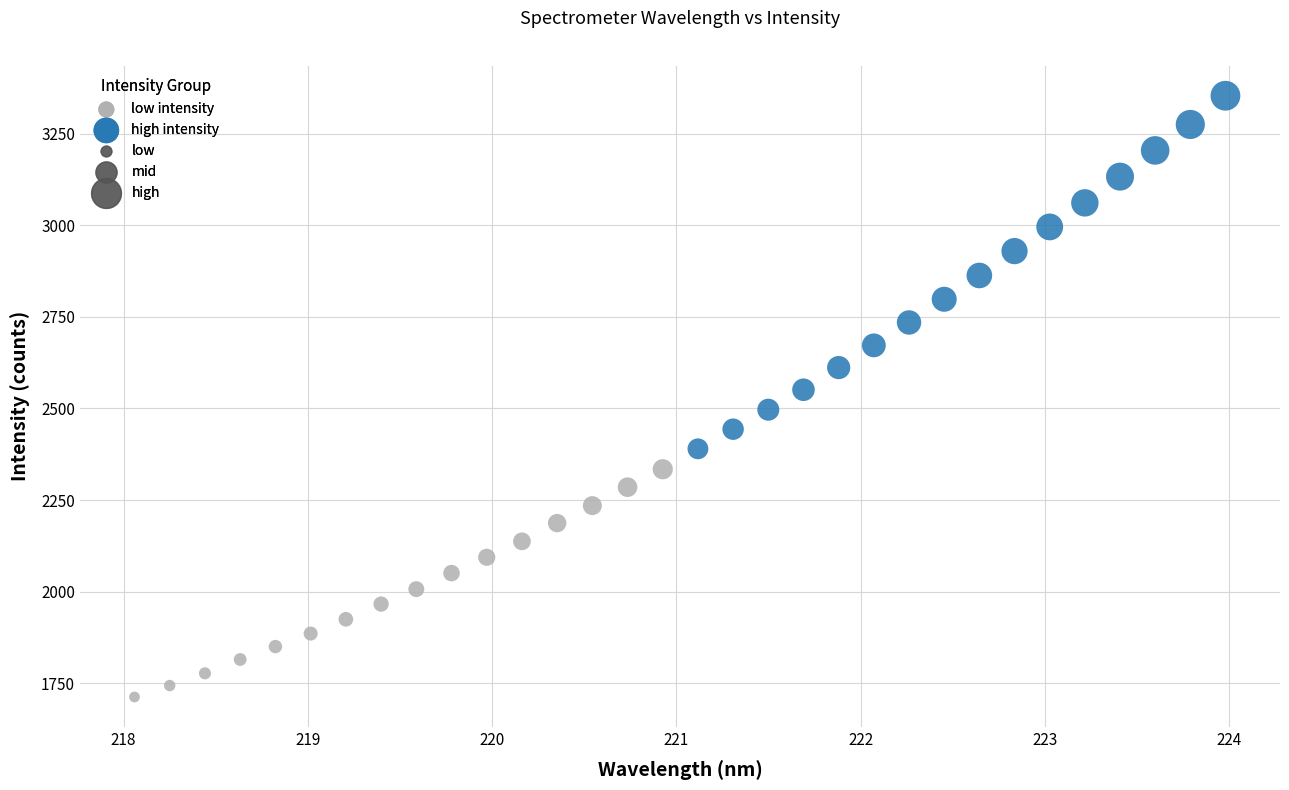

Which series contains the highest Y value?

high intensity